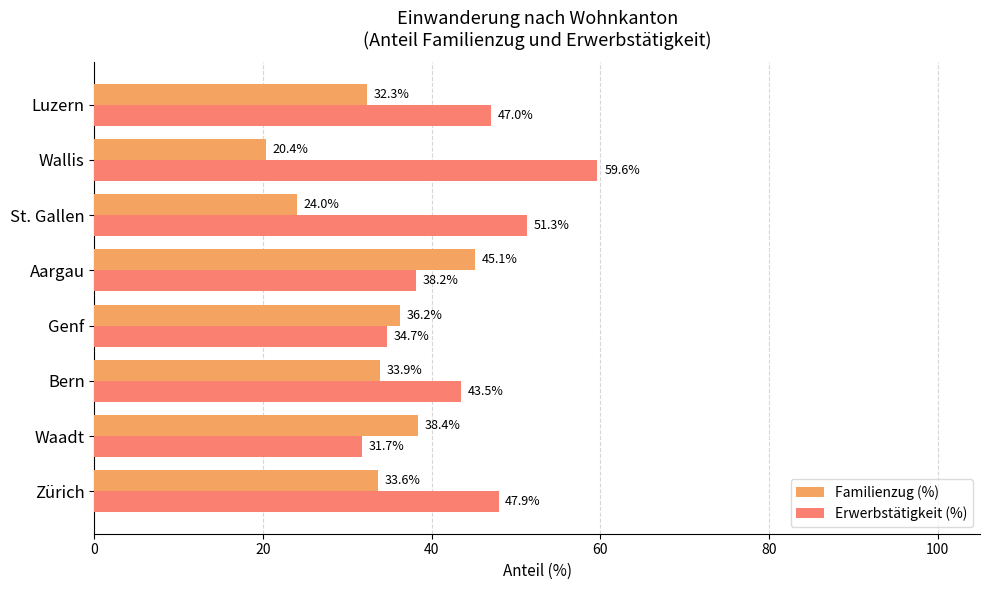

Which series has the largest range (max minus min)?

Erwerbstätigkeit (%)